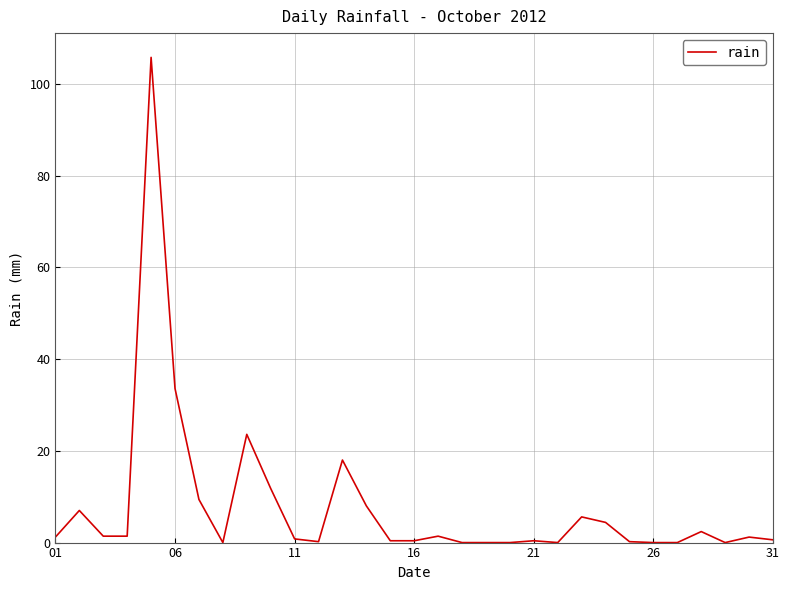

What is the difference between the maximum and minimum values?

105.8